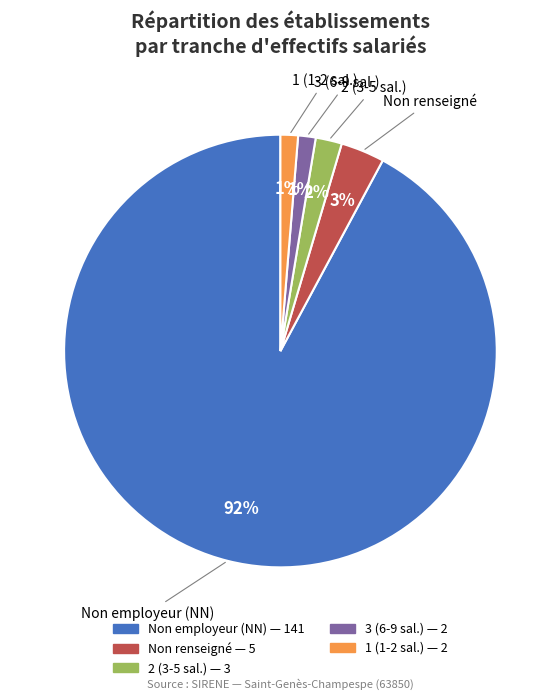

To the nearest percent, what is the average slice percentage?

20%